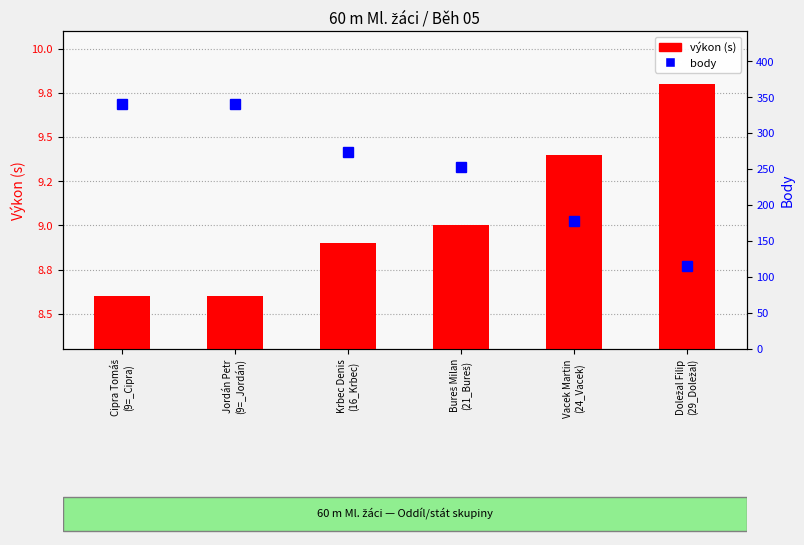

Which category has the lowest value across all series?

Cipra Tomáš
(9=_Cipra)